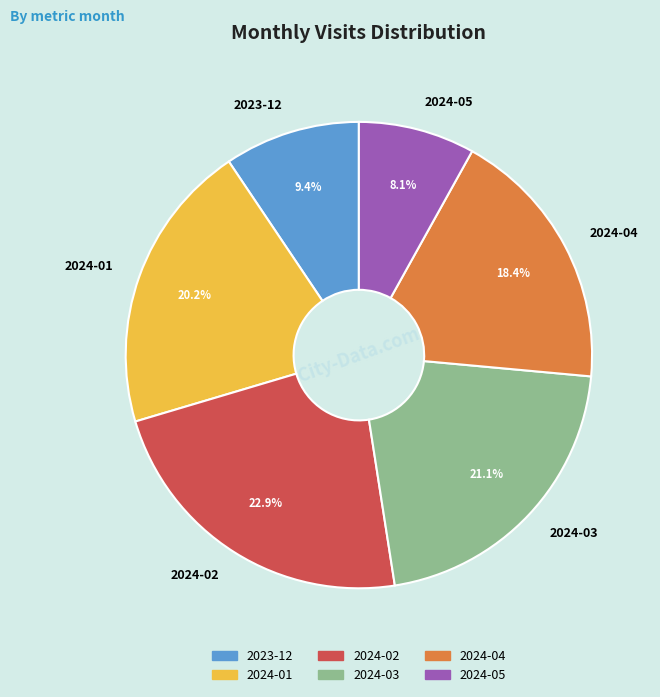

True or false: 2024-02 accounts for 23% of the total.

True